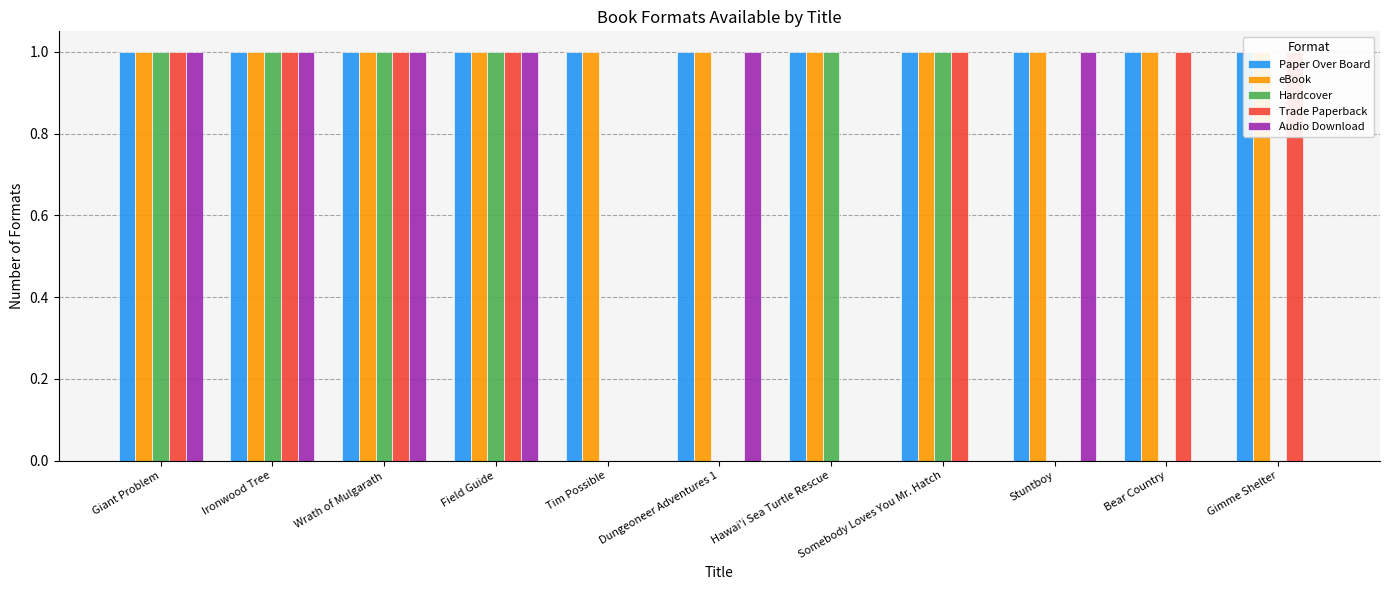

Which has a higher value, Hawai'i Sea Turtle Rescue or Stuntboy?

Hawai'i Sea Turtle Rescue